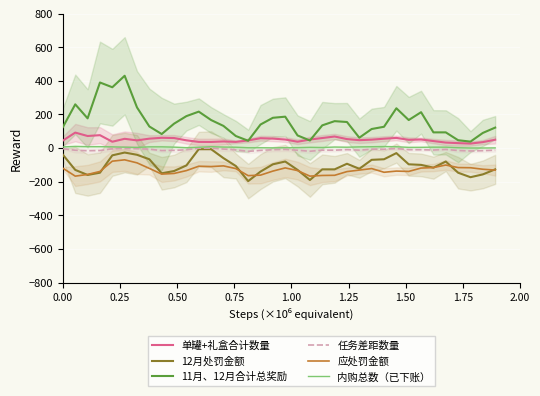

Which series has the largest range (max minus min)?

11月、12月合计总奖励